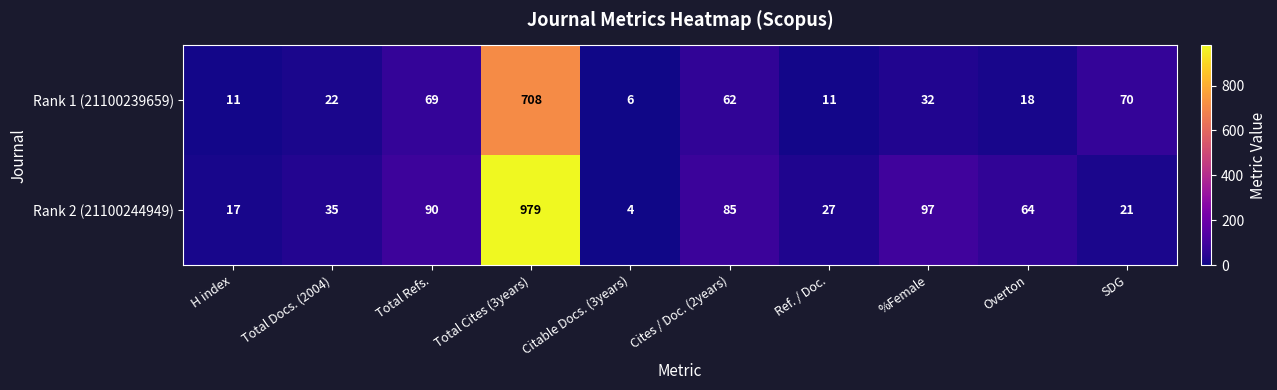

What is the difference between the maximum and minimum values in the Rank 1 (21100239659) series?

702